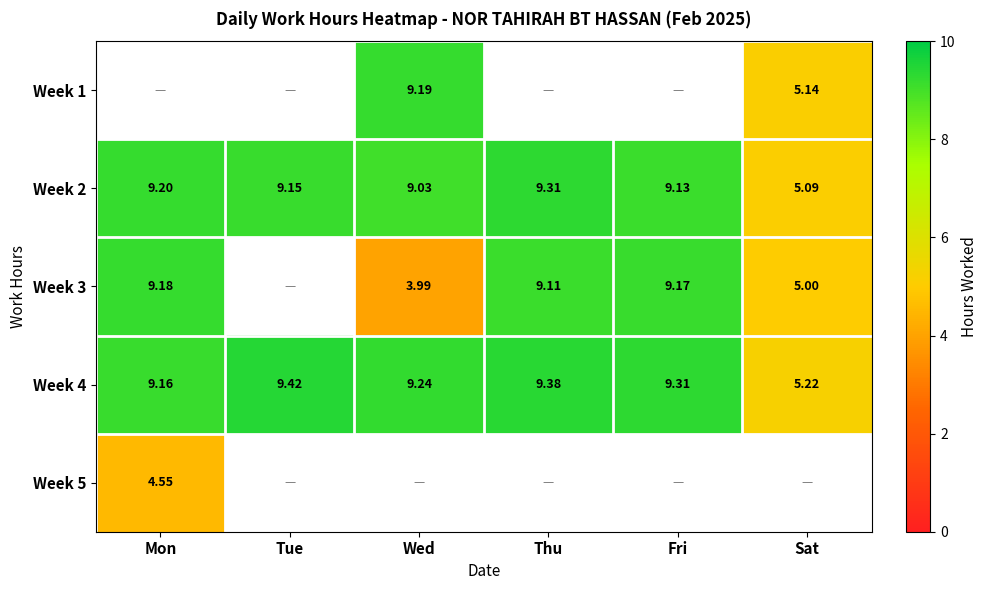

At which label is Week 2 closest to 7?

Sat